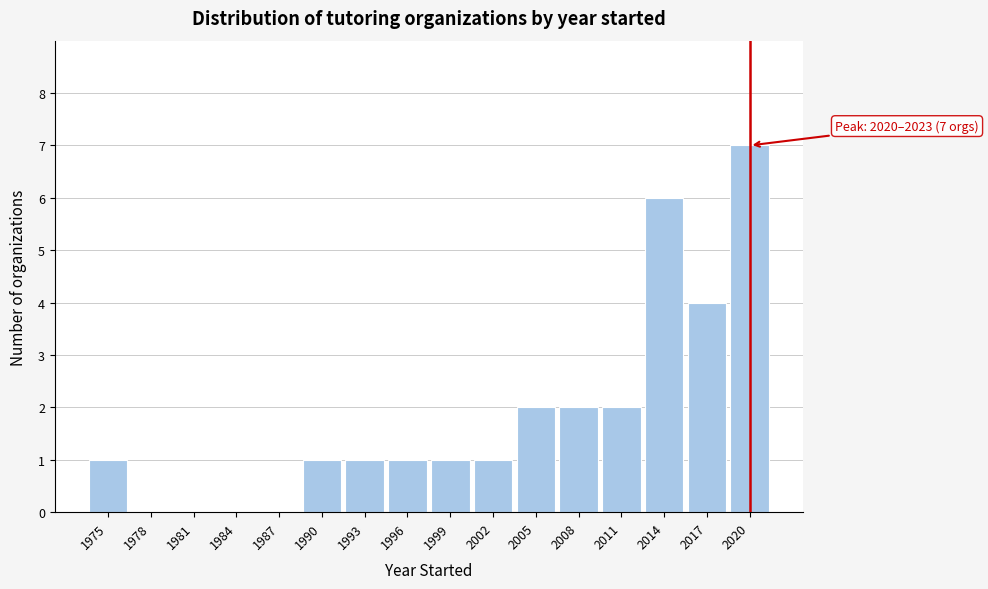

Reading left to right, extract all data points from this chart.

1975=1	1978=0	1981=0	1984=0	1987=0	1990=1	1993=1	1996=1	1999=1	2002=1	2005=2	2008=2	2011=2	2014=6	2017=4	2020=7